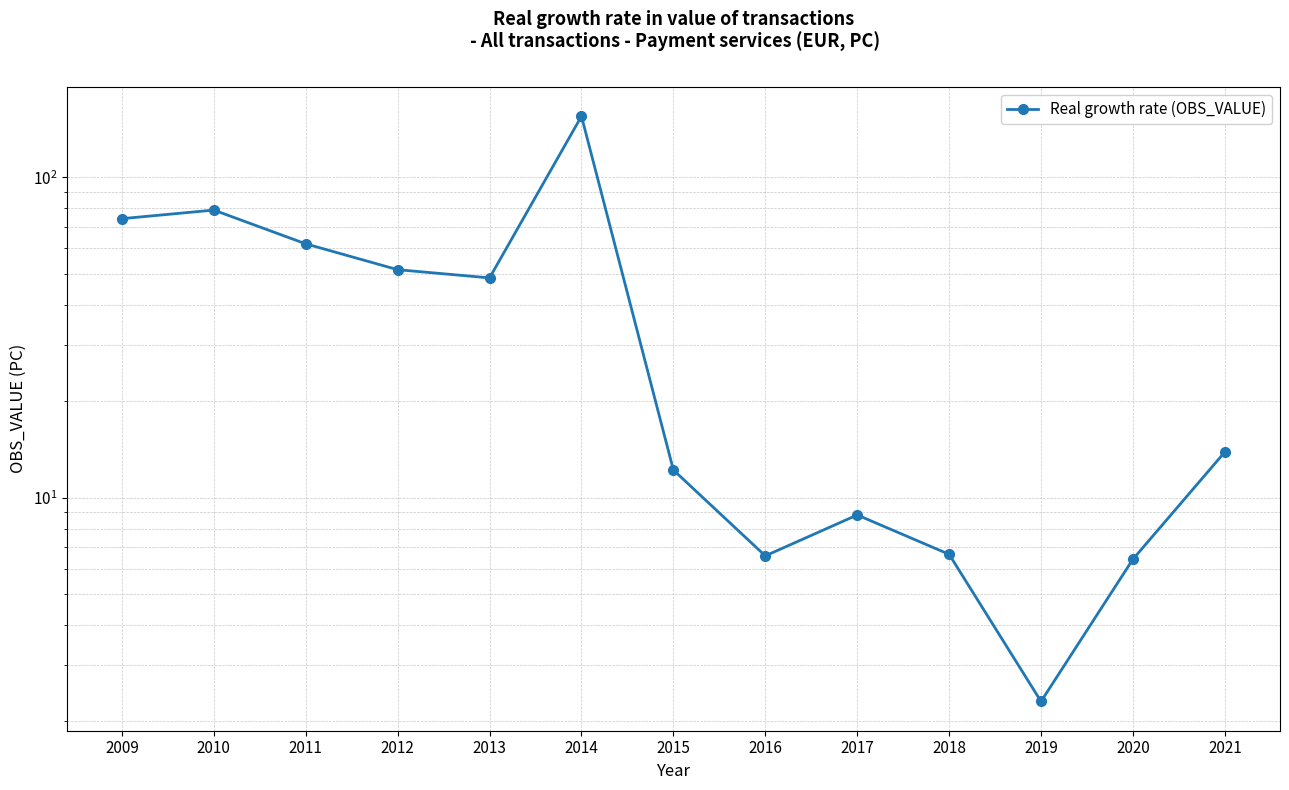

What is the smallest value displayed?

2.3